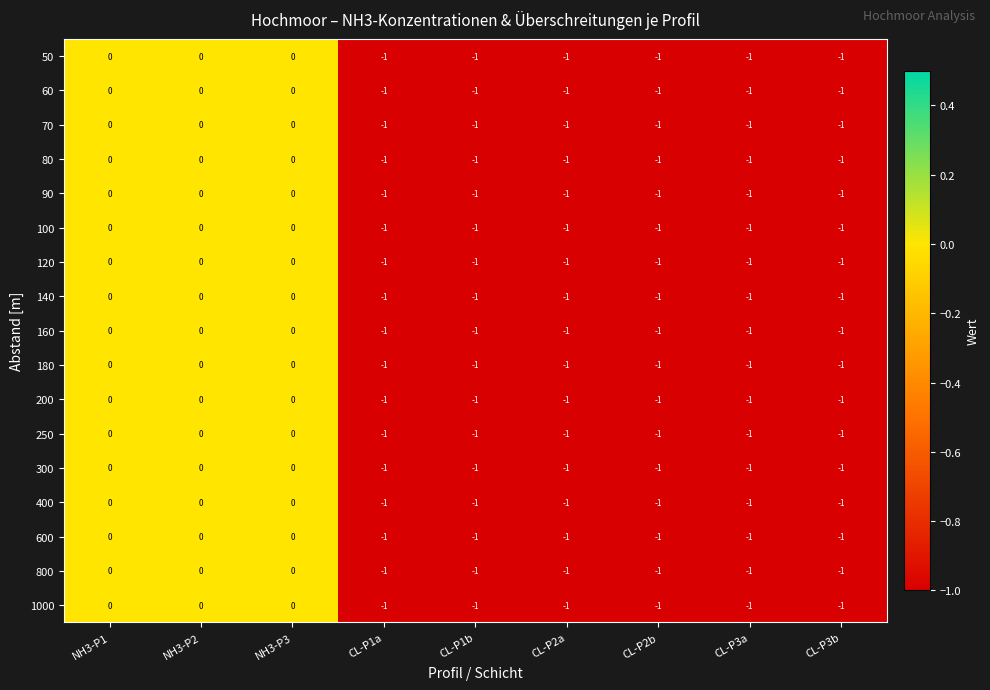

Is it true that 400 equals -1 at CL-P2b?

True